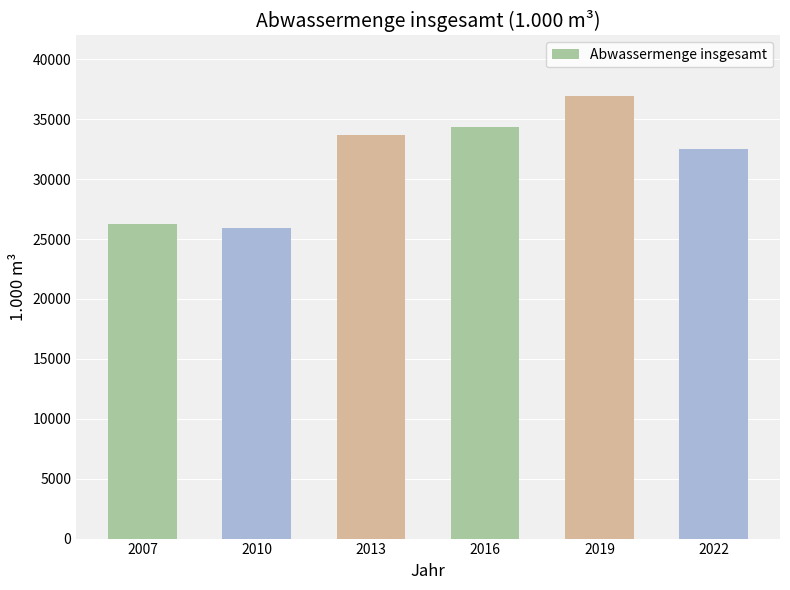

Reading left to right, list all the values displayed in this chart.

26296	25929	33703	34386	36962	32503